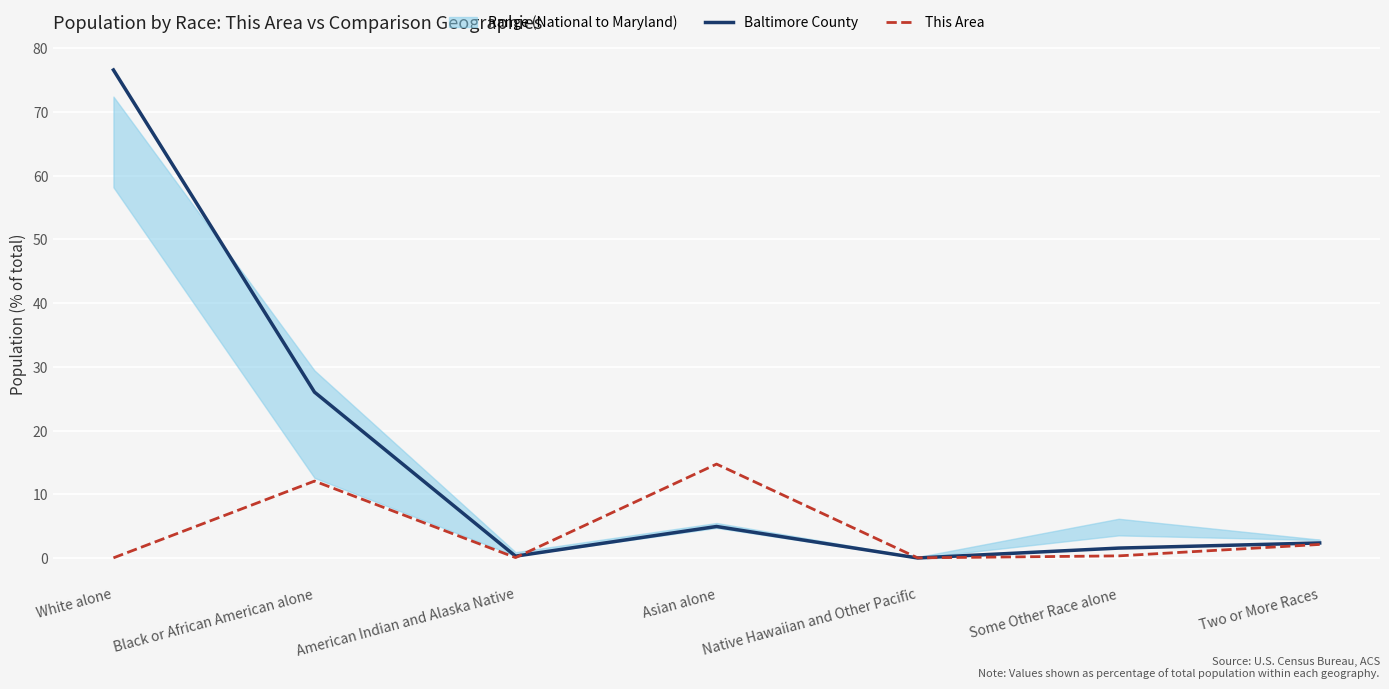

How many times do Baltimore County and This Area cross each other?

2